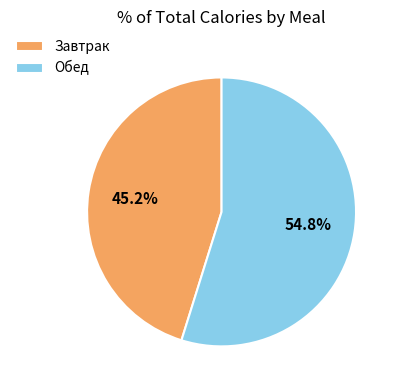

What percentage is the Обед slice, to the nearest percent?

55%